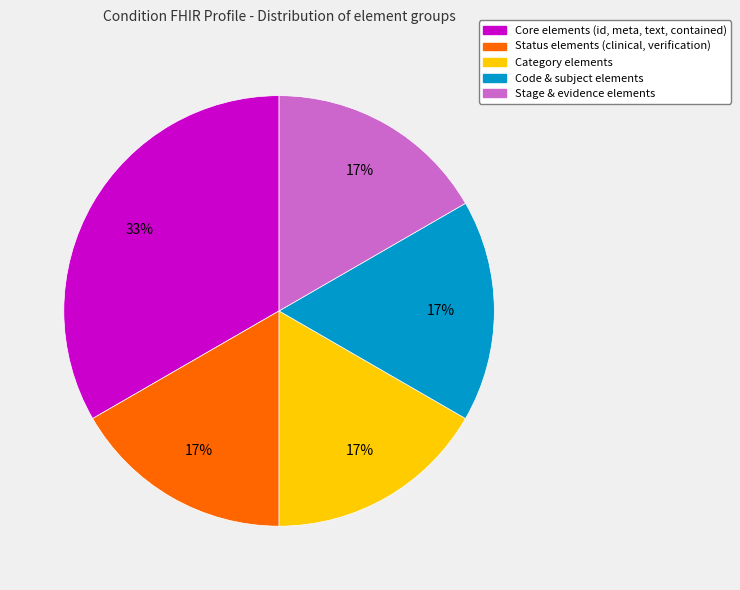

Is there a majority slice in this chart?

No